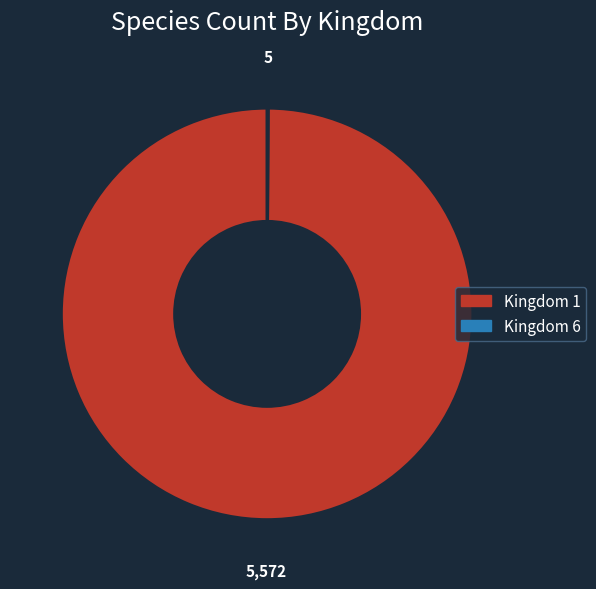

Which category has the biggest portion of the pie?

Kingdom 1